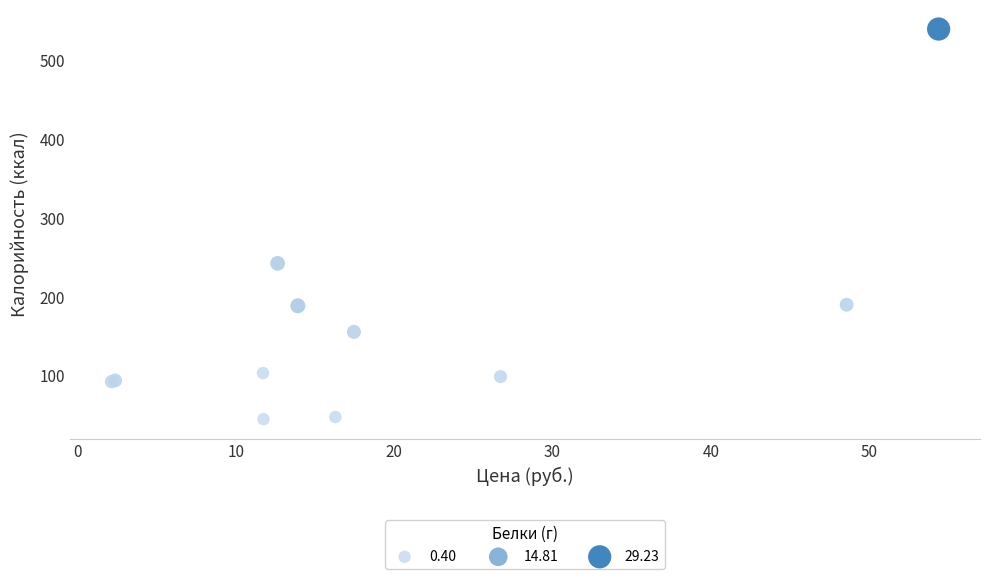

What Y value in the scatter plot is closest to 292?

242.3